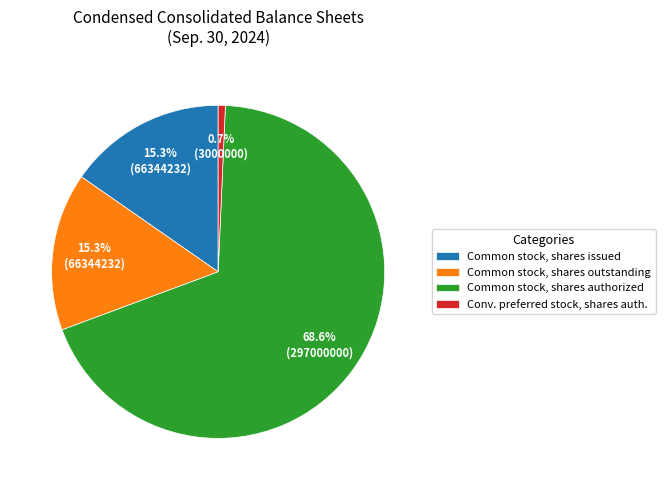

Count the number of slices in the pie.

4